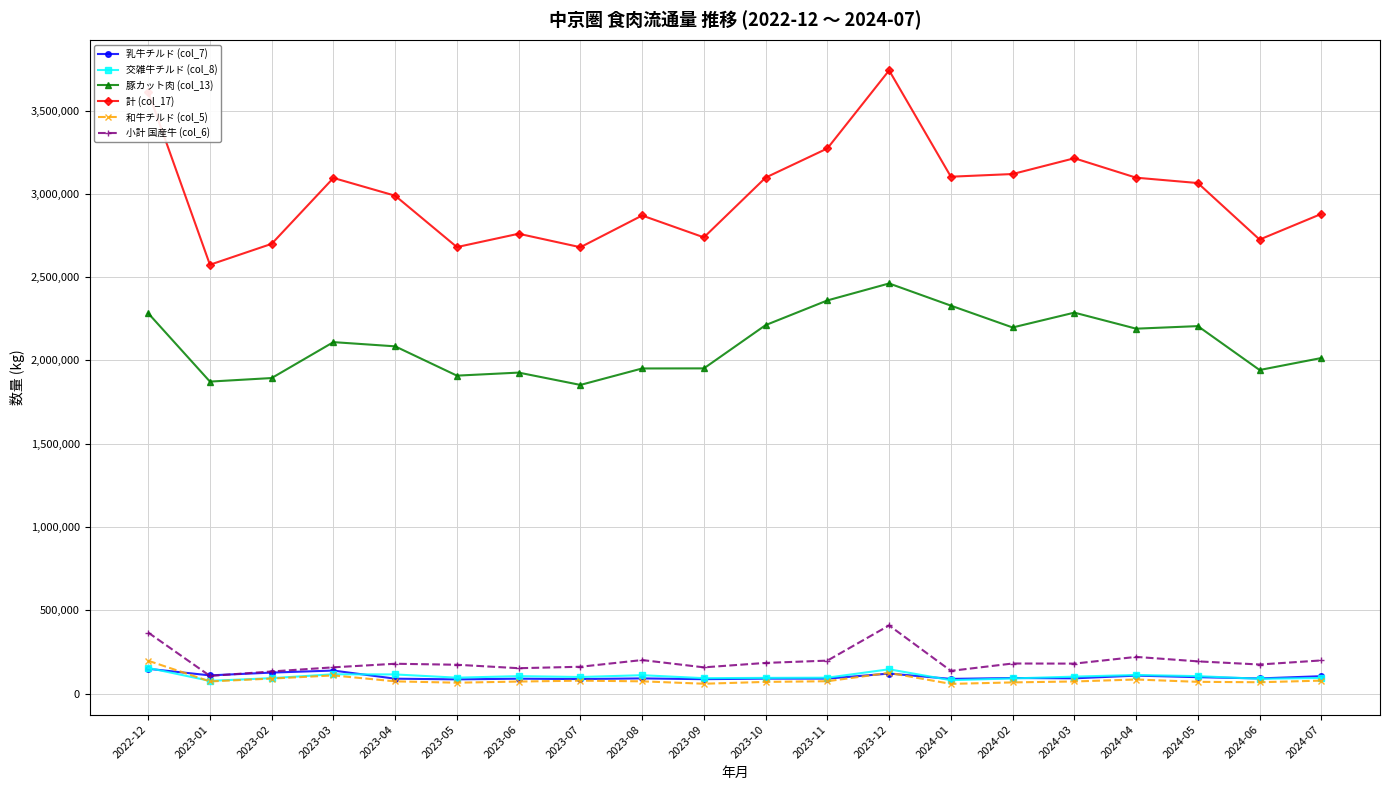

Which series has the largest range (max minus min)?

計 (col_17)